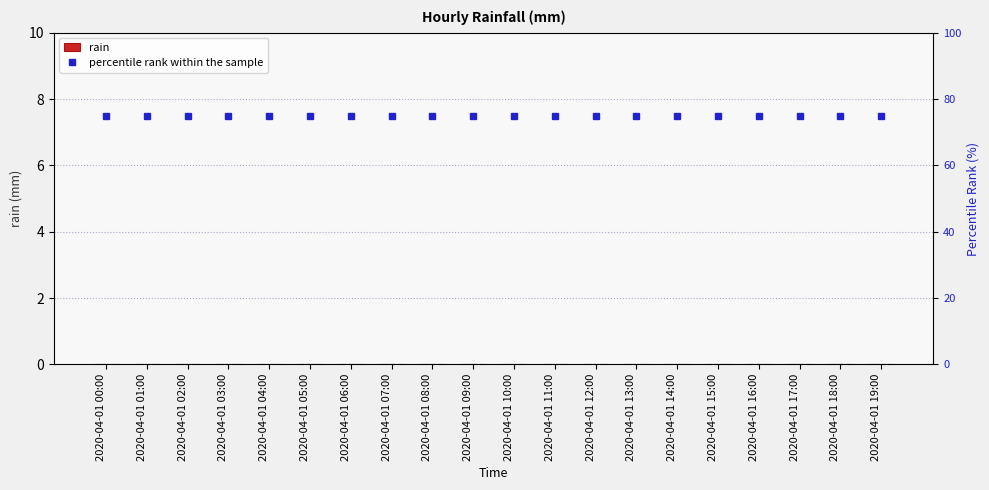

What are all the series names shown in the legend?

rain, percentile rank within the sample